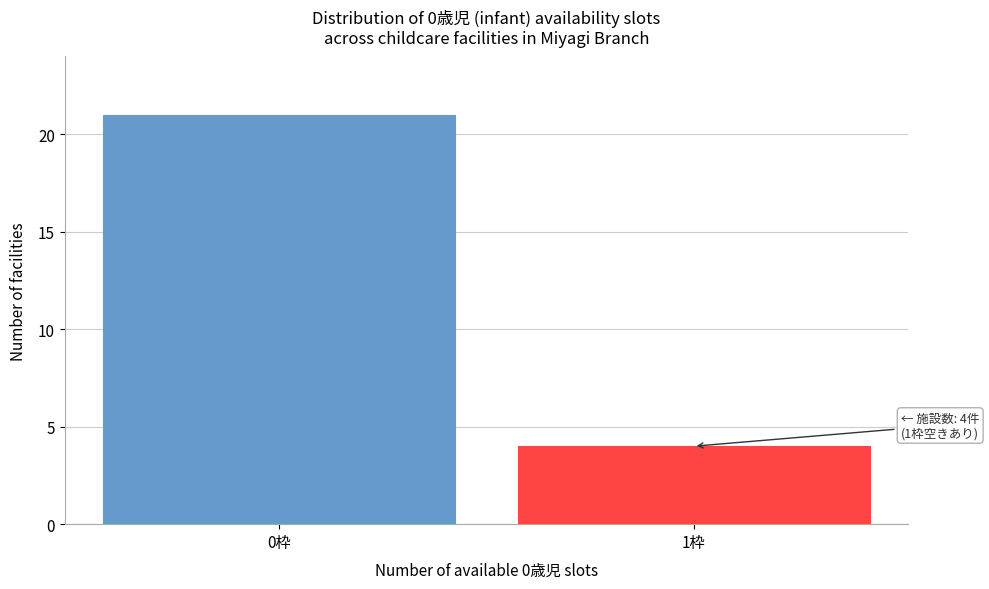

Reading right to left, what are all the values shown in this chart?

4	21